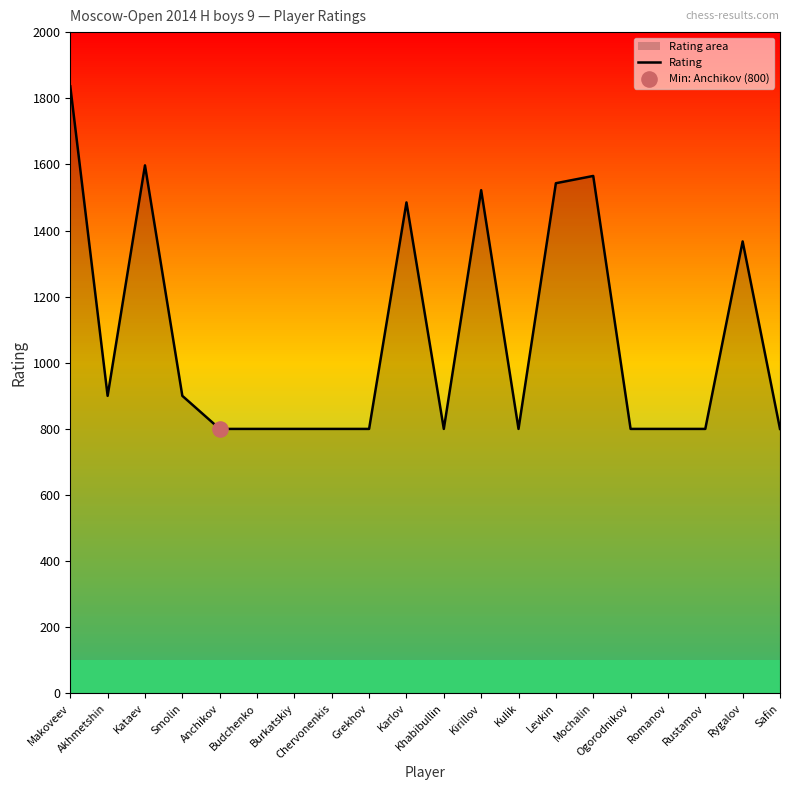

What is the change in value from Kataev to Smolin?

-697